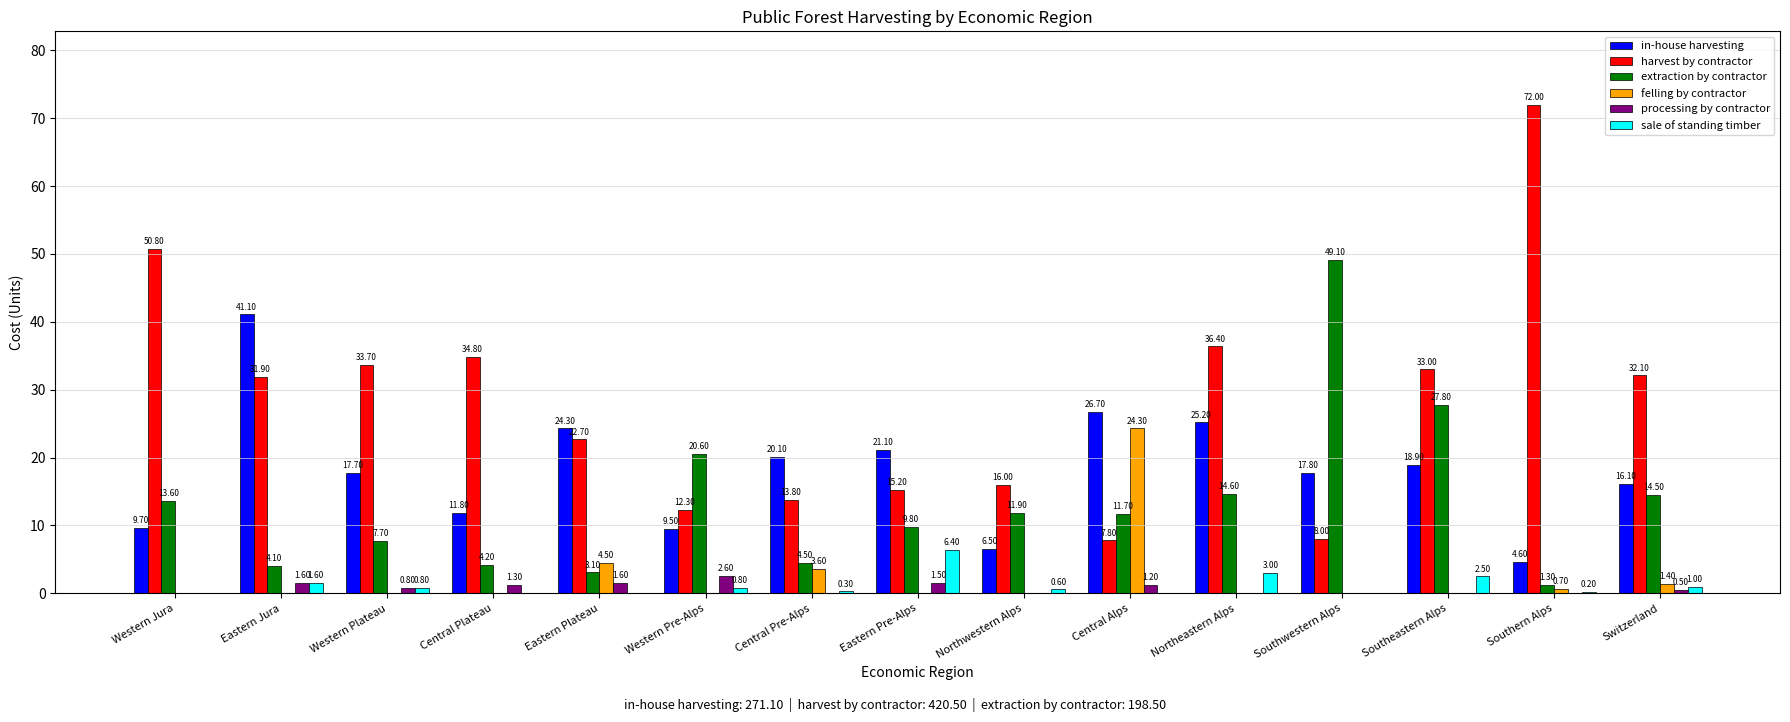

What is the greatest value displayed?

72.0